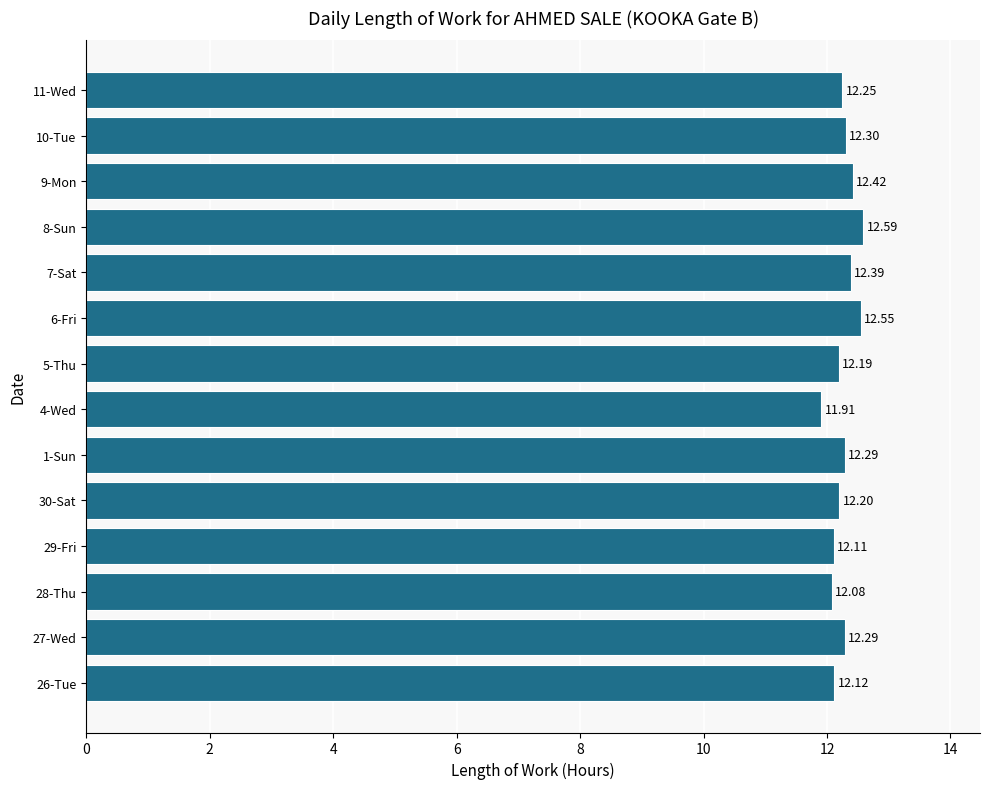

How many values are between 12 and 13?

13